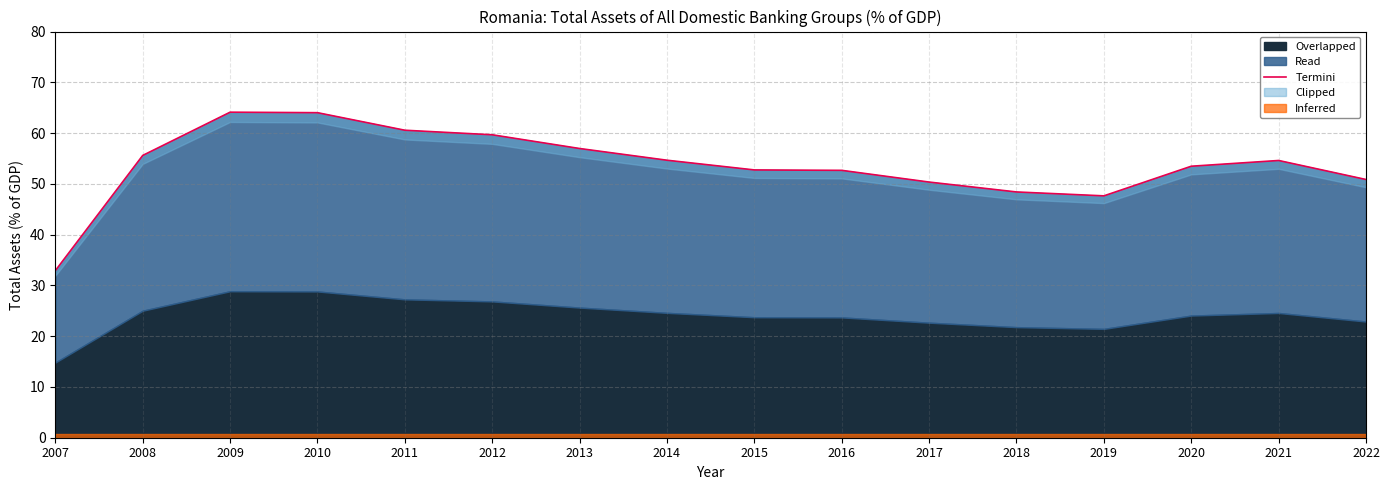

At which category does the chart reach its peak across all series?

2009